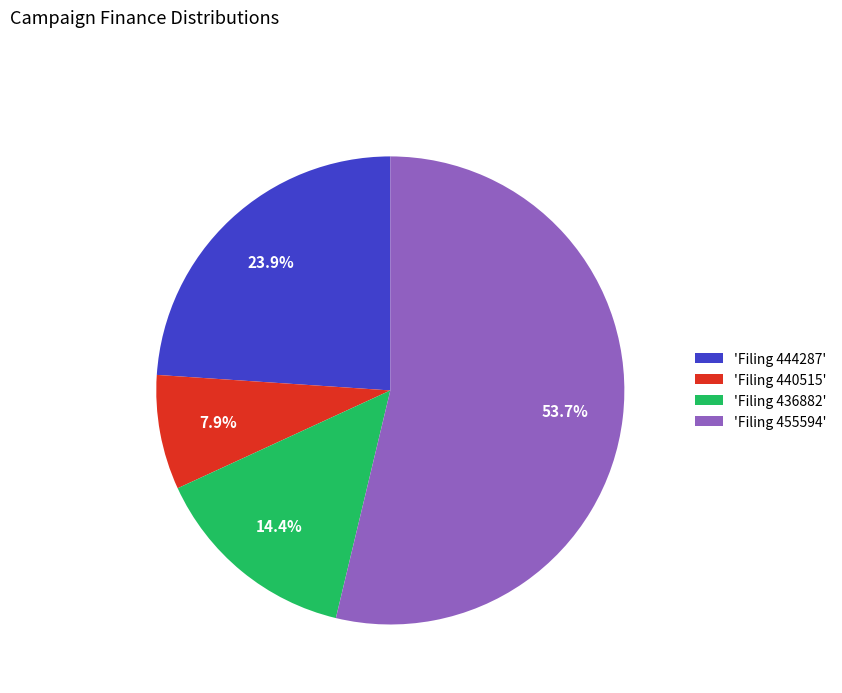

How much of the chart is everything except 'Filing 436882'?

85.6%